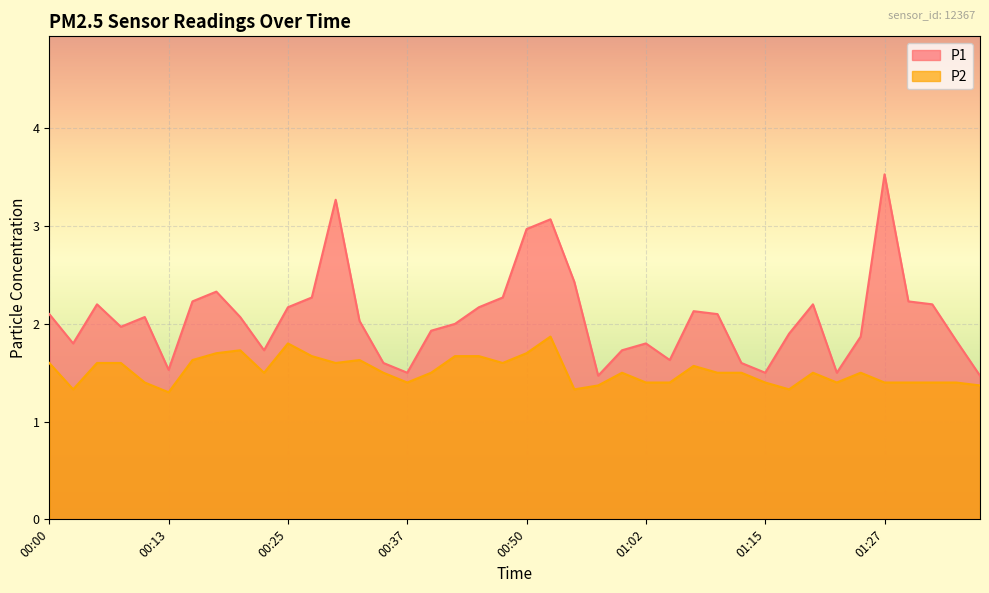

What is the sum of all P1 values?

82.4